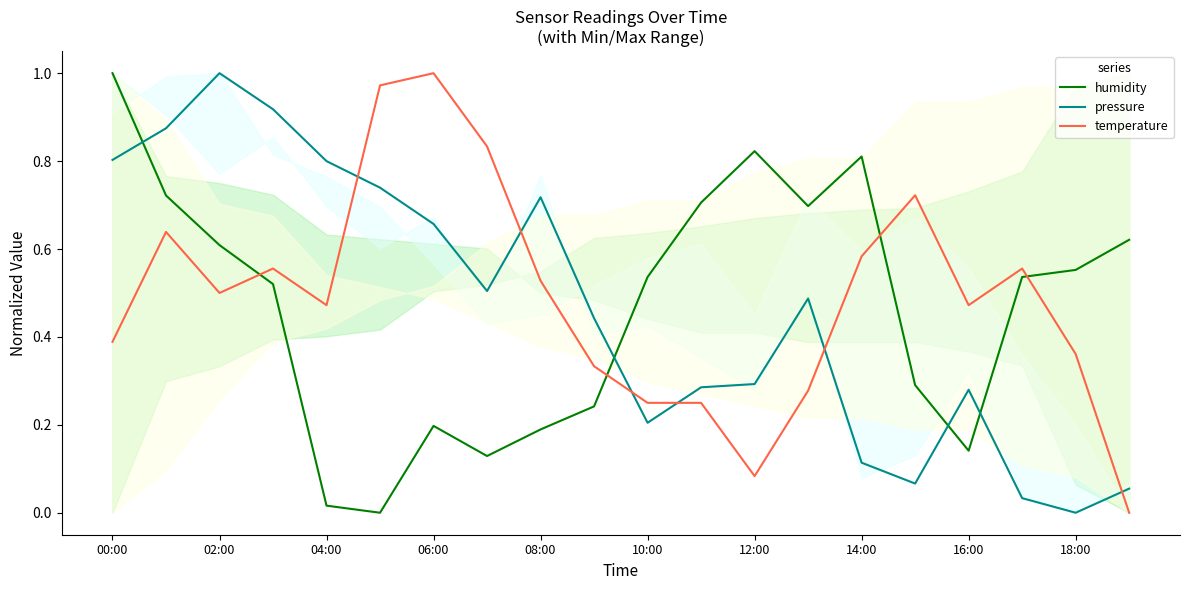

What position from the right is 00:00?

20